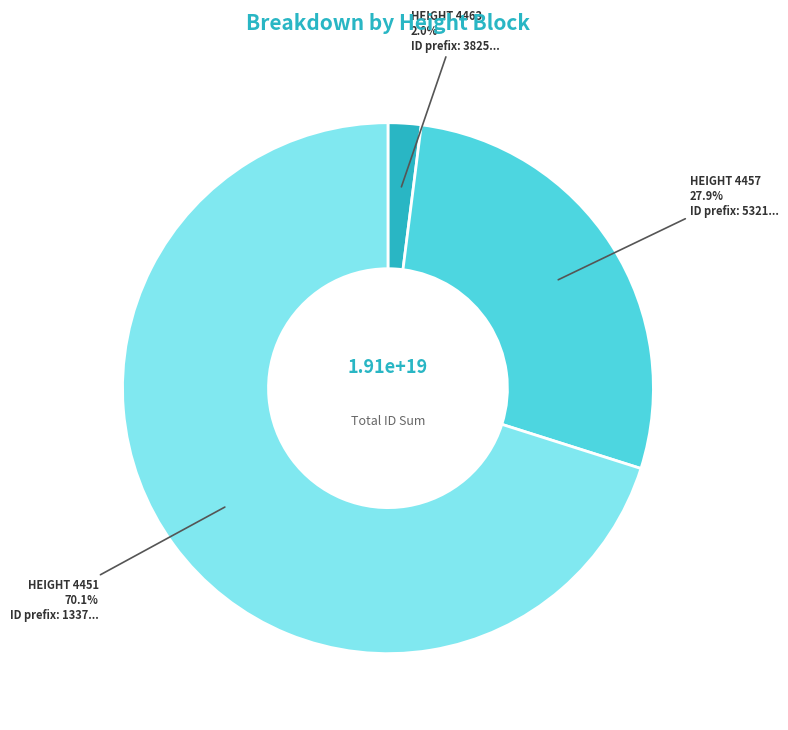

How many segments does this pie chart have?

3